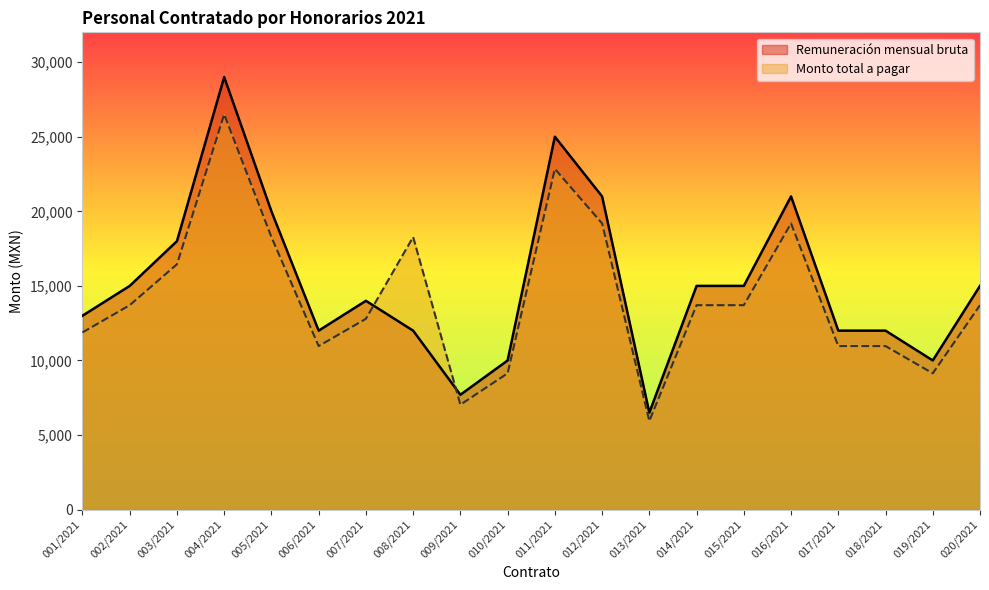

What is the label of the 8th point from the right?

013/2021